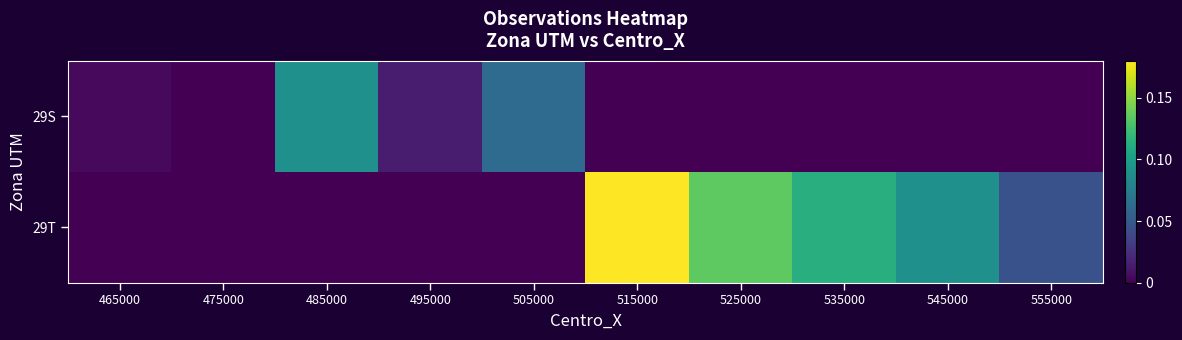

Which series has the largest total across all categories?

29T